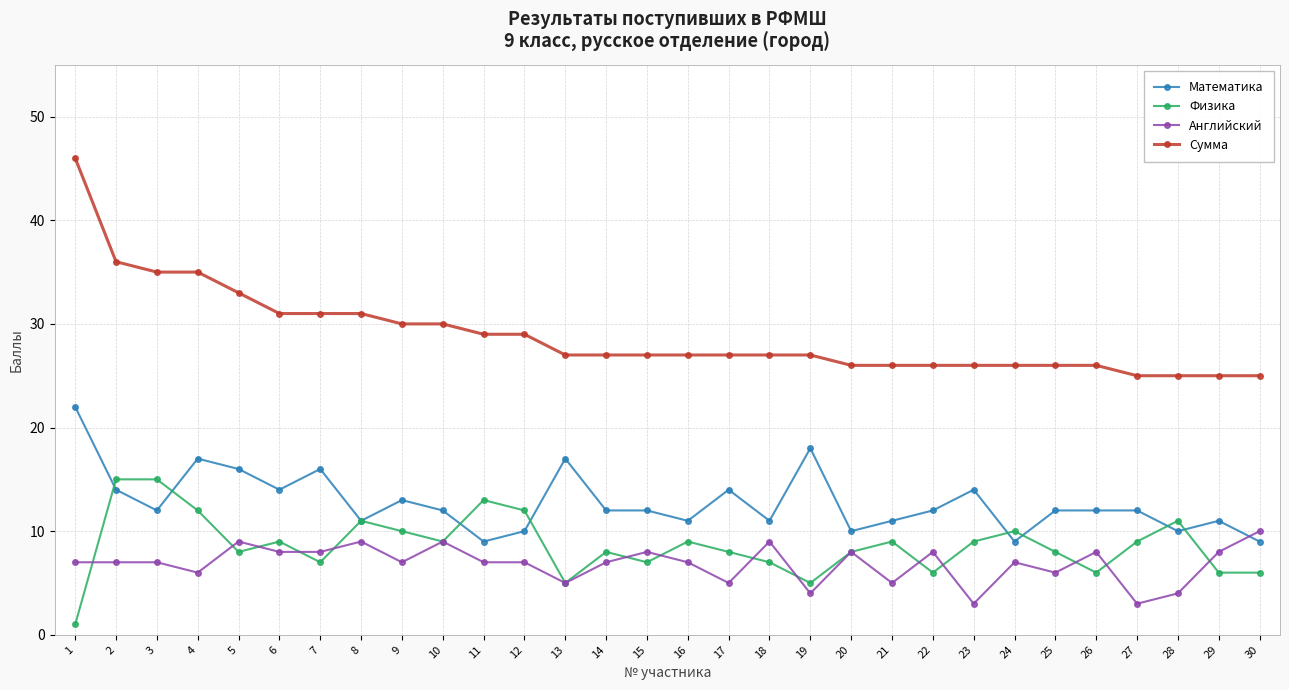

Reading right to left, what are all the values shown in this chart?

Математика: 30=9	29=11	28=10	27=12	26=12	25=12	24=9	23=14	22=12	21=11	20=10	19=18	18=11	17=14	16=11	15=12	14=12	13=17	12=10	11=9	10=12	9=13	8=11	7=16	6=14	5=16	4=17	3=12	2=14	1=22
Физика: 30=6	29=6	28=11	27=9	26=6	25=8	24=10	23=9	22=6	21=9	20=8	19=5	18=7	17=8	16=9	15=7	14=8	13=5	12=12	11=13	10=9	9=10	8=11	7=7	6=9	5=8	4=12	3=15	2=15	1=1
Английский: 30=10	29=8	28=4	27=3	26=8	25=6	24=7	23=3	22=8	21=5	20=8	19=4	18=9	17=5	16=7	15=8	14=7	13=5	12=7	11=7	10=9	9=7	8=9	7=8	6=8	5=9	4=6	3=7	2=7	1=7
Сумма: 30=25	29=25	28=25	27=25	26=26	25=26	24=26	23=26	22=26	21=26	20=26	19=27	18=27	17=27	16=27	15=27	14=27	13=27	12=29	11=29	10=30	9=30	8=31	7=31	6=31	5=33	4=35	3=35	2=36	1=46